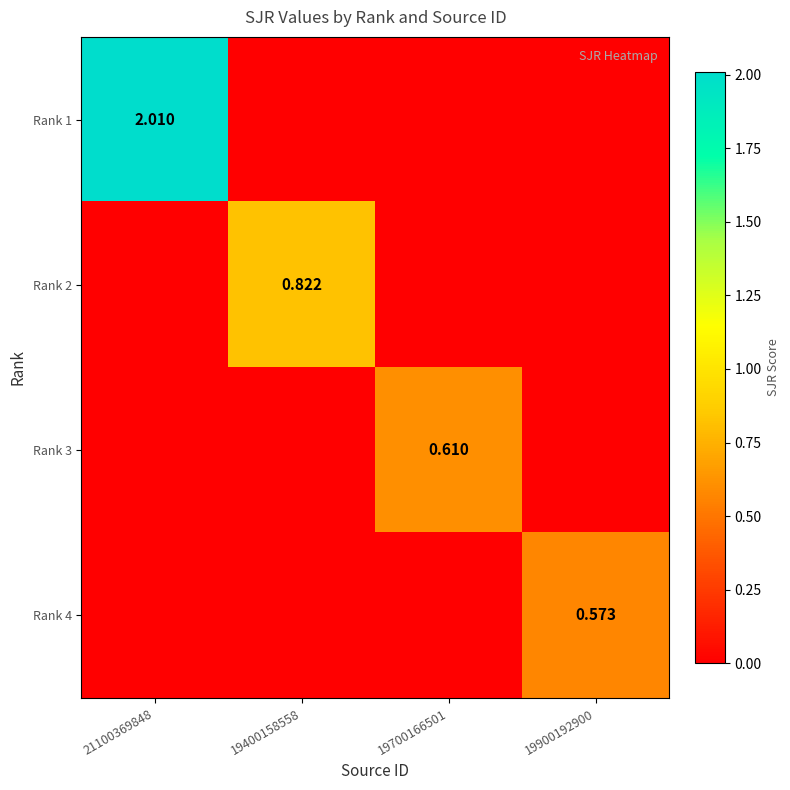

What is the spread (max minus min) of values at 19700166501?

0.6